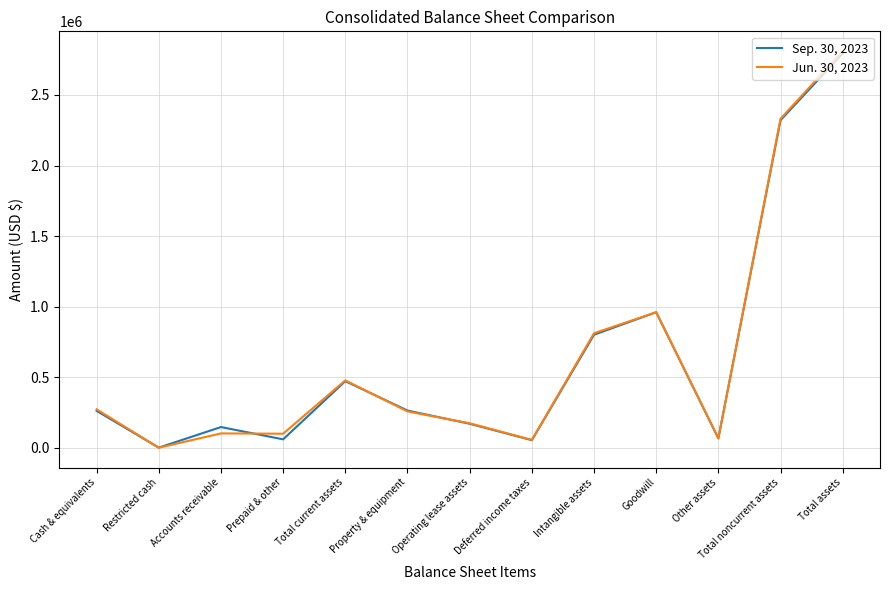

List the series in order of their overall mean, highest first.

Jun. 30, 2023, Sep. 30, 2023